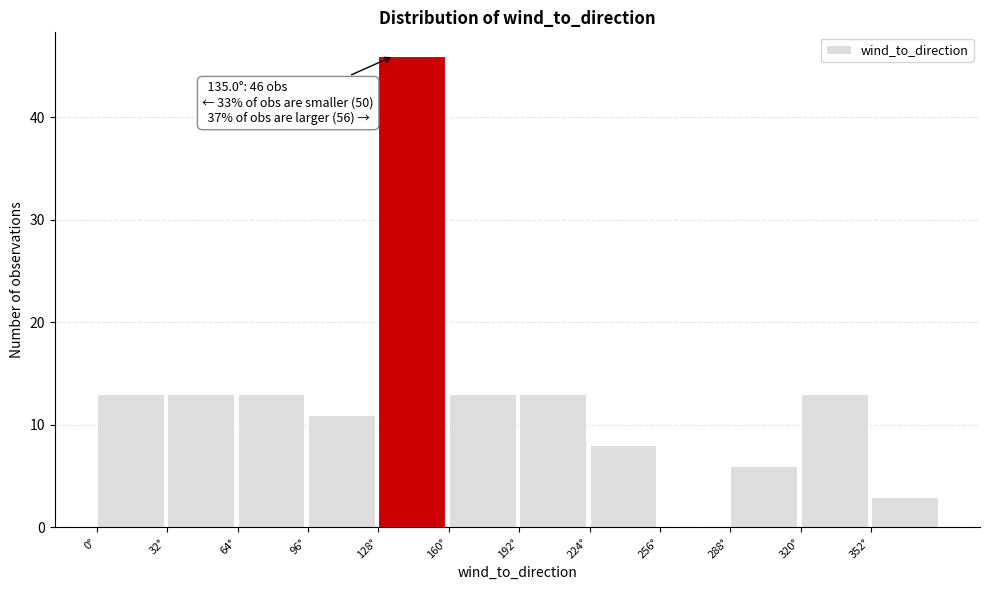

Over which range of the x-axis is the bar tallest?

128 to 160